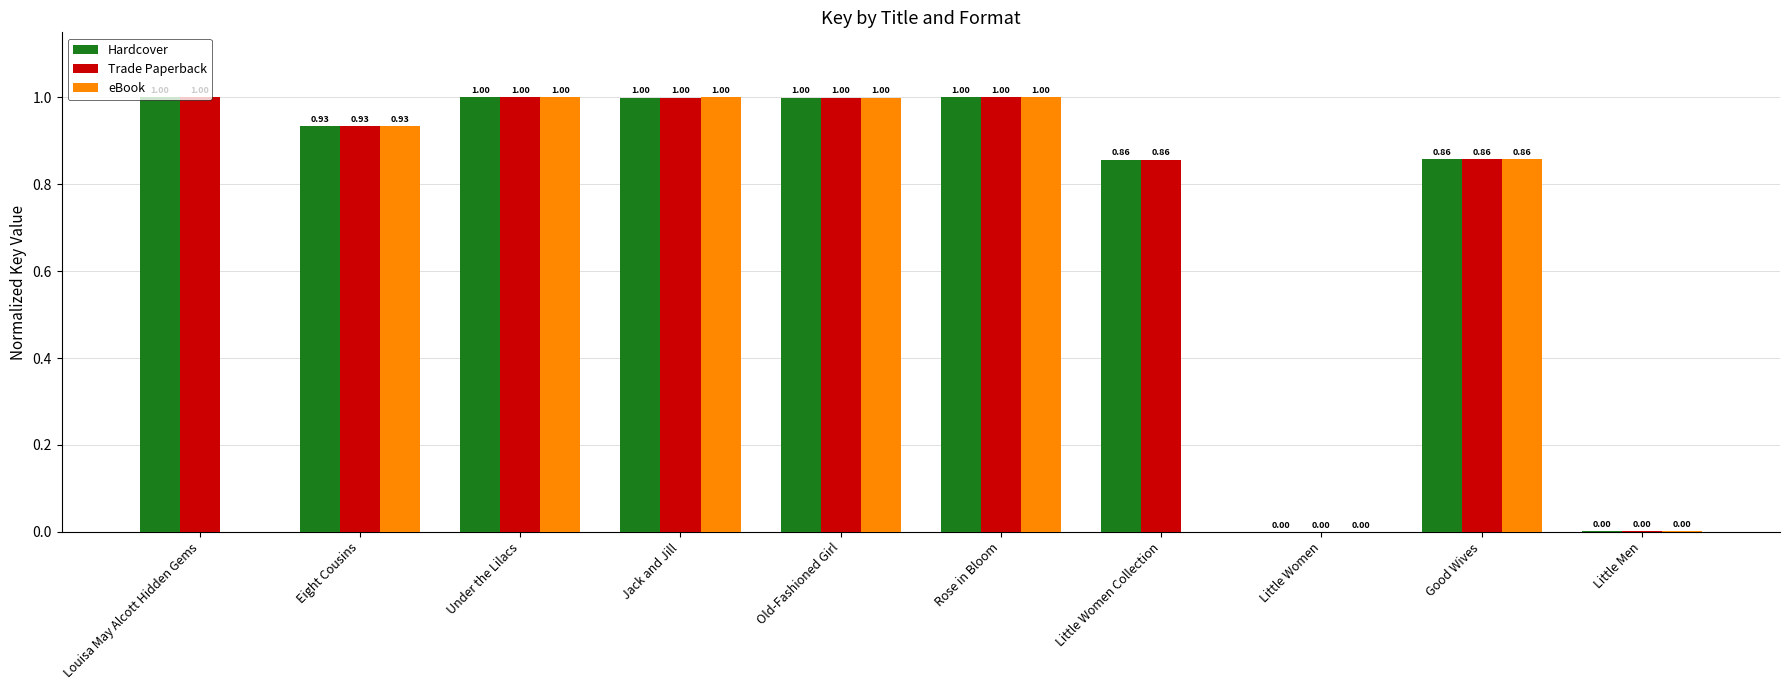

What are all the series names shown in the legend?

Hardcover, Trade Paperback, eBook